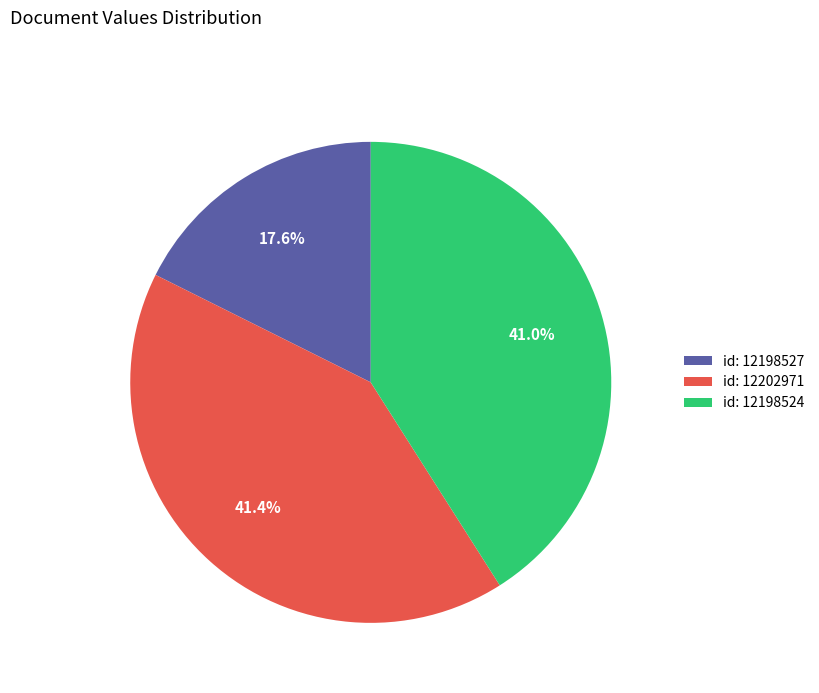

What is the ratio of the value at id: 12198524 to the value at id: 12198527?

2.3